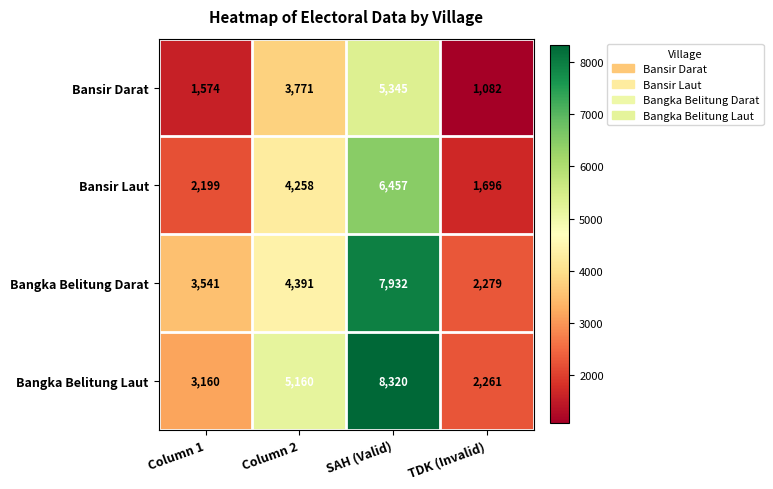

Rank the series at Column 2 from highest to lowest value.

Bangka Belitung Laut, Bangka Belitung Darat, Bansir Laut, Bansir Darat